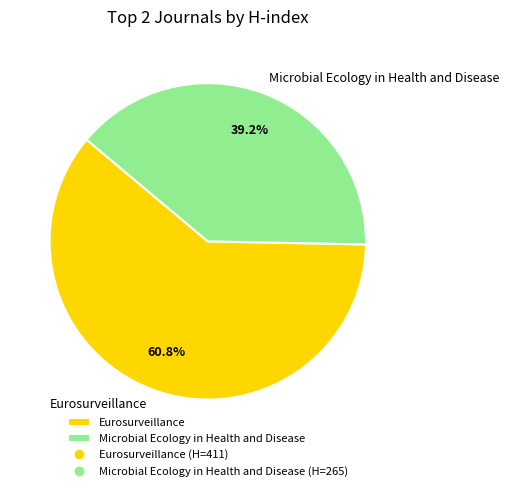

How many segments does this pie chart have?

2